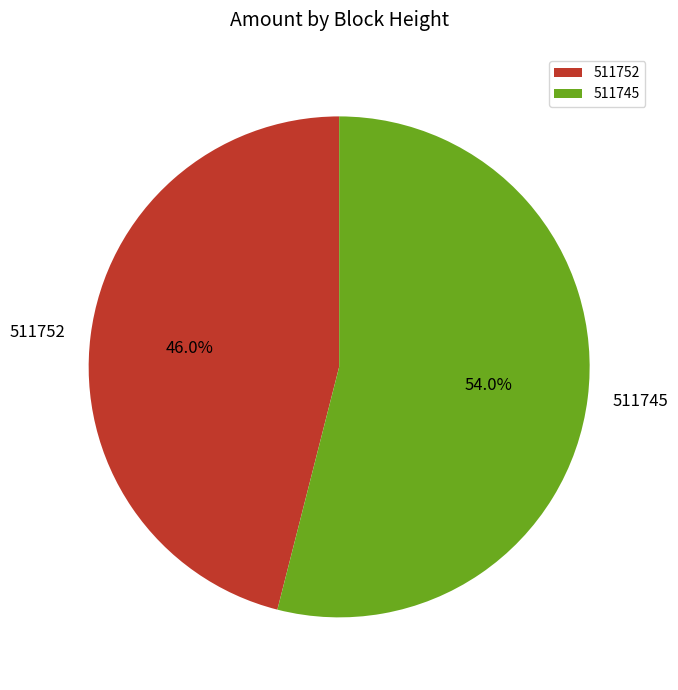

True or false: 511745 accounts for 45% of the total.

False